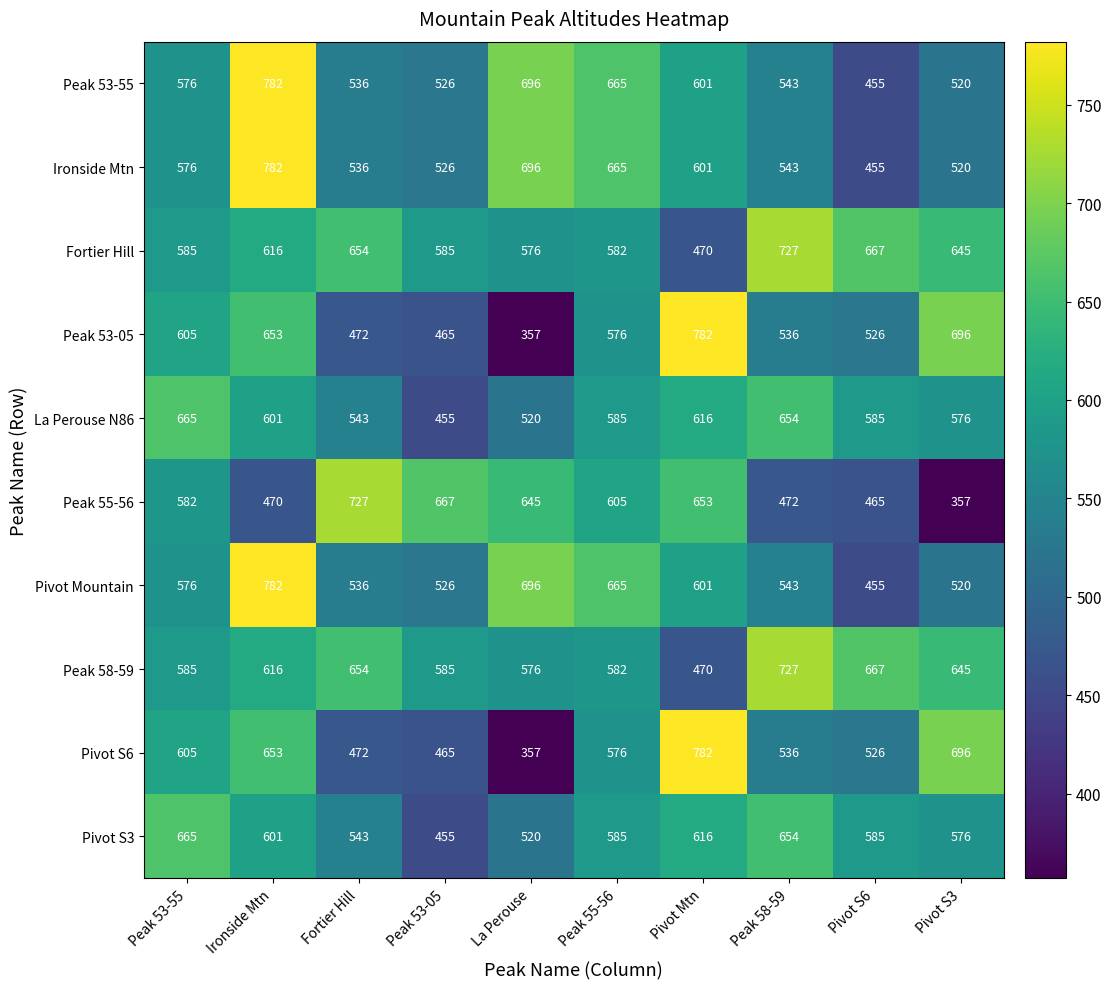

Is it true that Peak 53-55 equals 826 at Pivot Mtn?

False